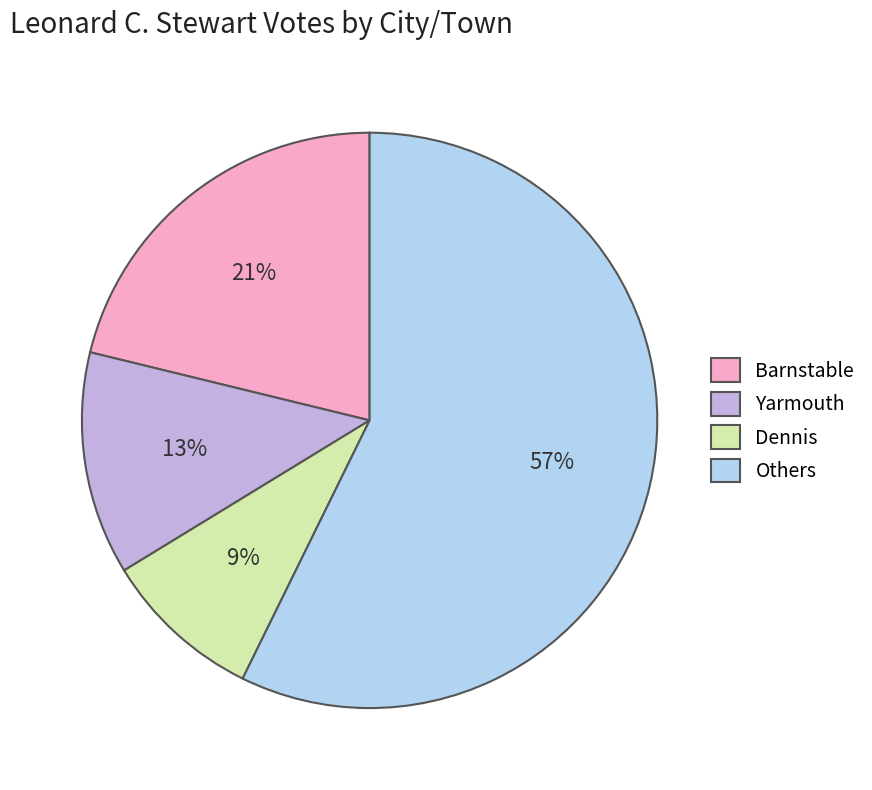

Rank the categories by value from highest to lowest.

Others, Barnstable, Yarmouth, Dennis